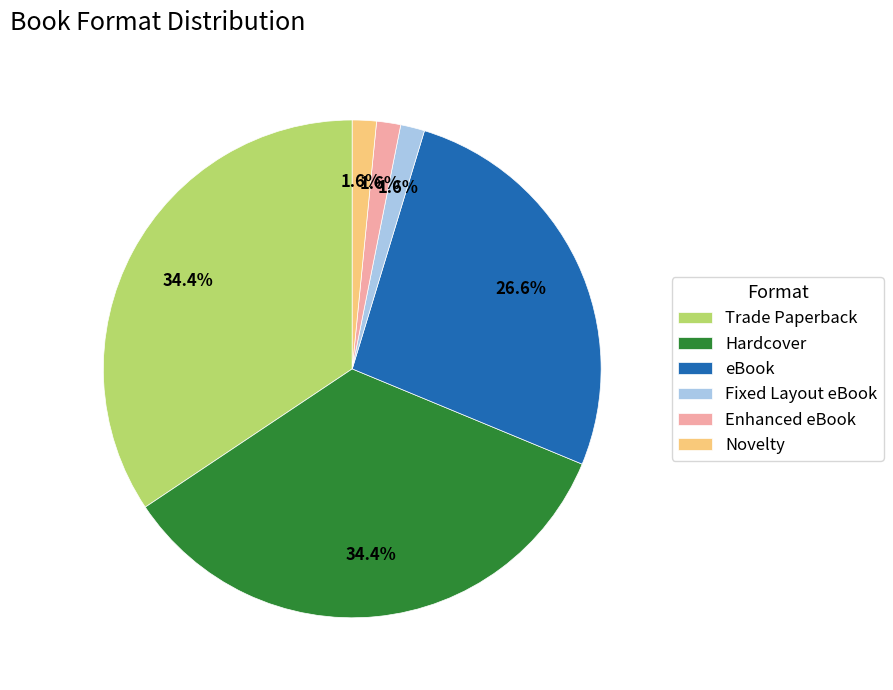

The eBook slice represents 14% of the pie. True or false?

False